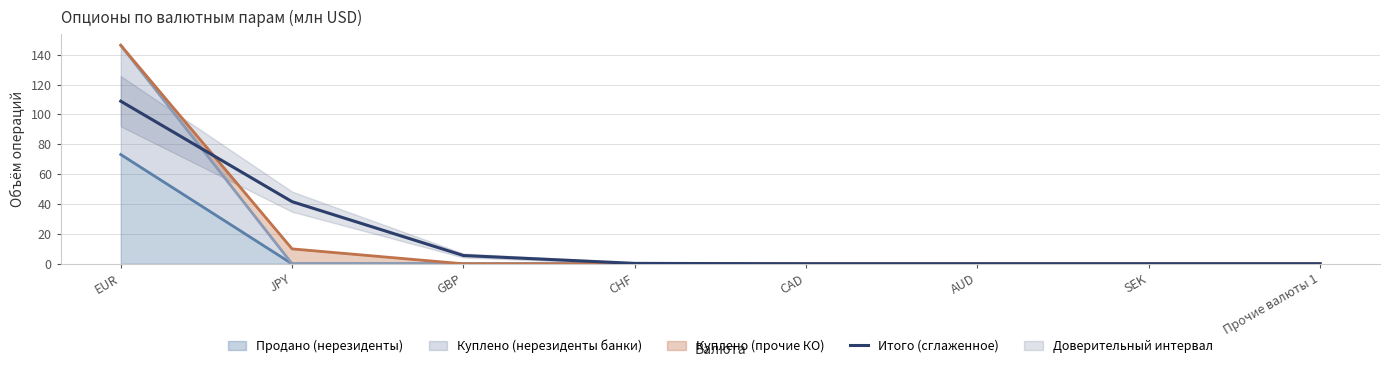

The value of Куплено (прочие КО) (line) at CHF is 0.0. True or false?

True